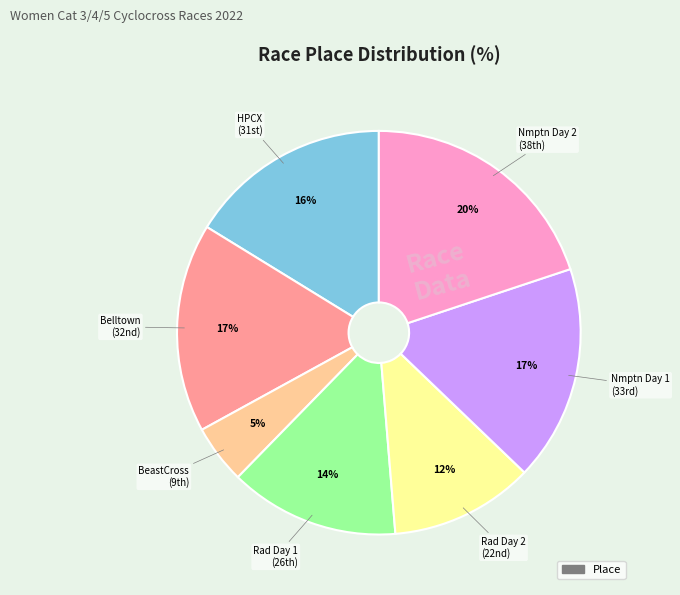

How many segments does this pie chart have?

7